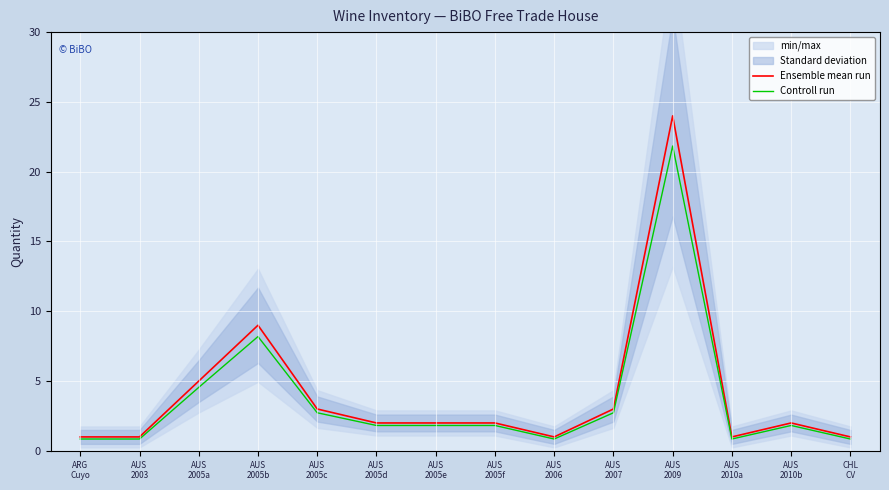

What is the spread (max minus min) of values at AUS
2005a?

0.5